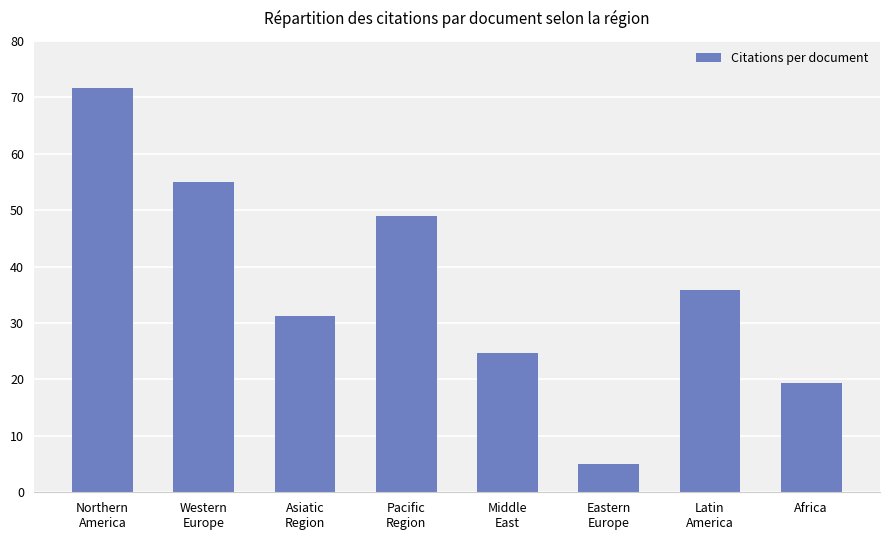

Read the value at Northern
America.

71.7